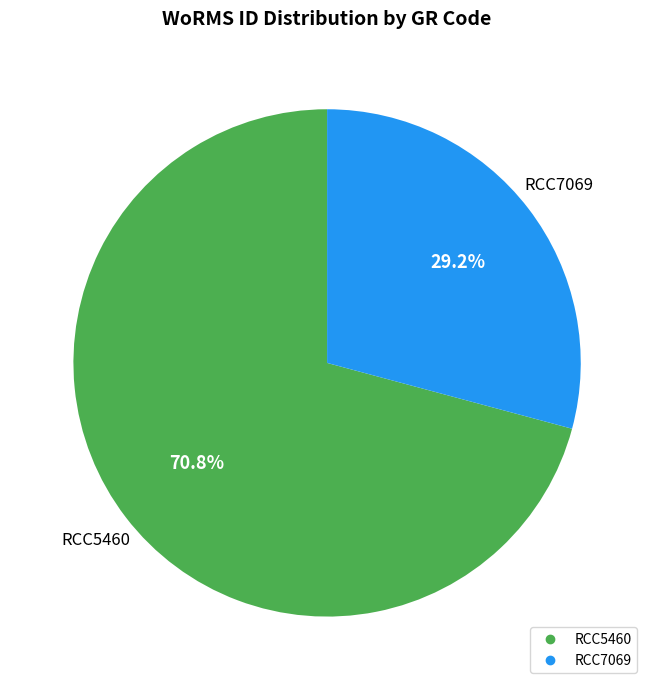

How much of the chart is everything except RCC5460?

29.2%